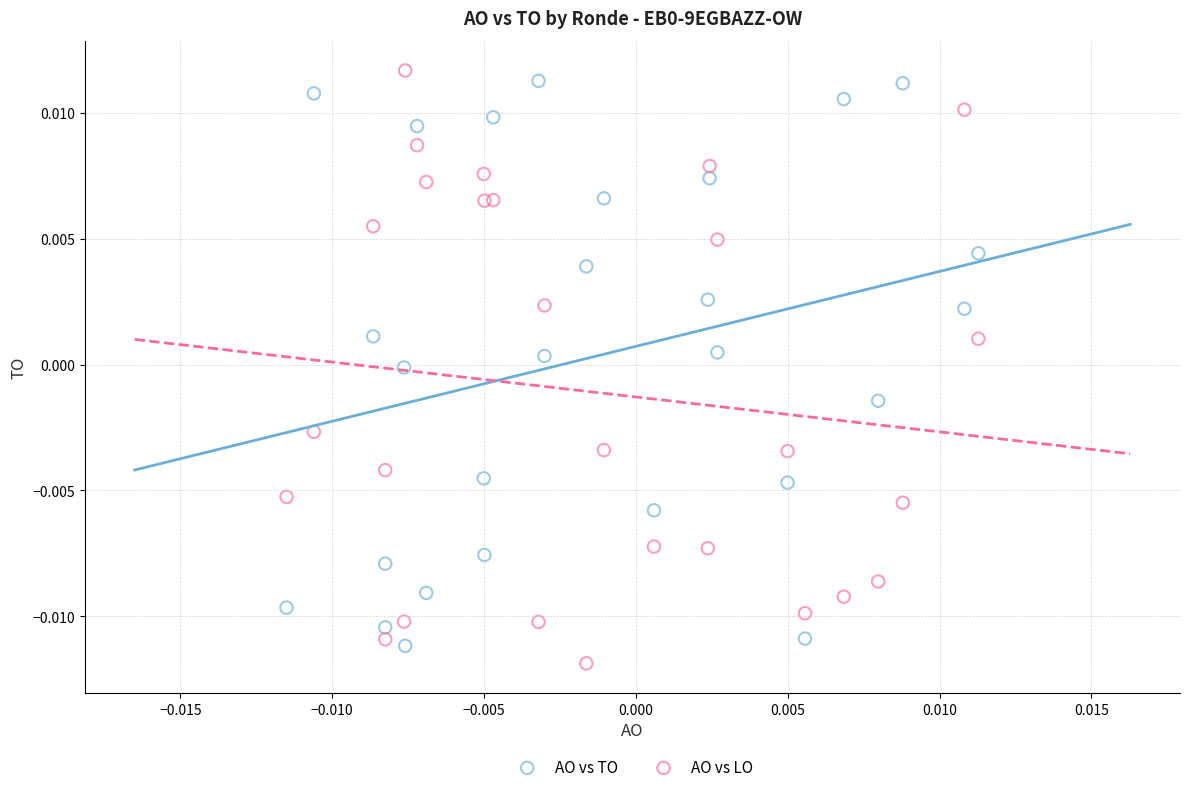

Which series contains the highest Y value?

AO vs LO